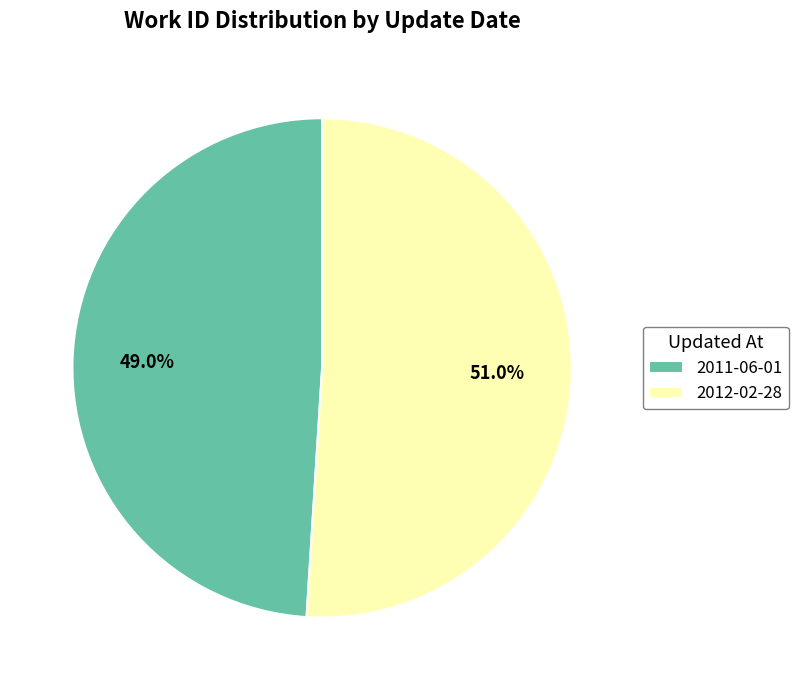

True or false: 2012-02-28 accounts for 51% of the total.

True